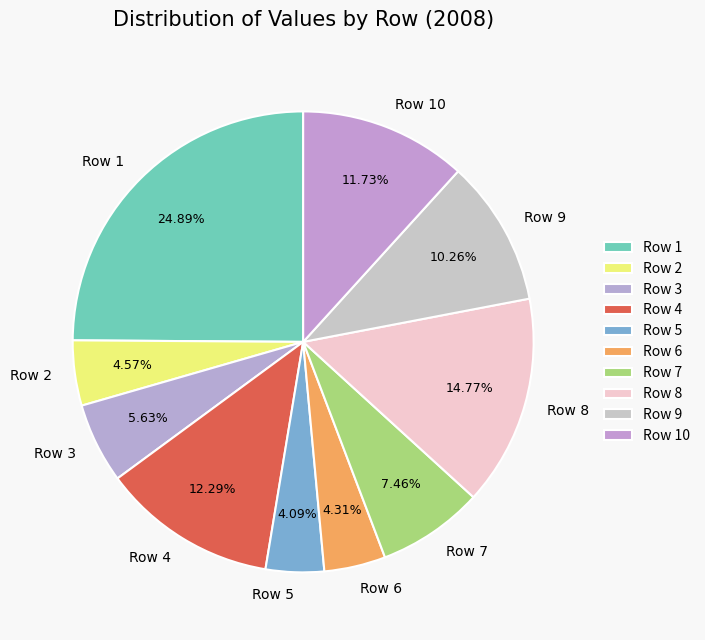

Is the sum of Row 6 and Row 8 greater than half?

No